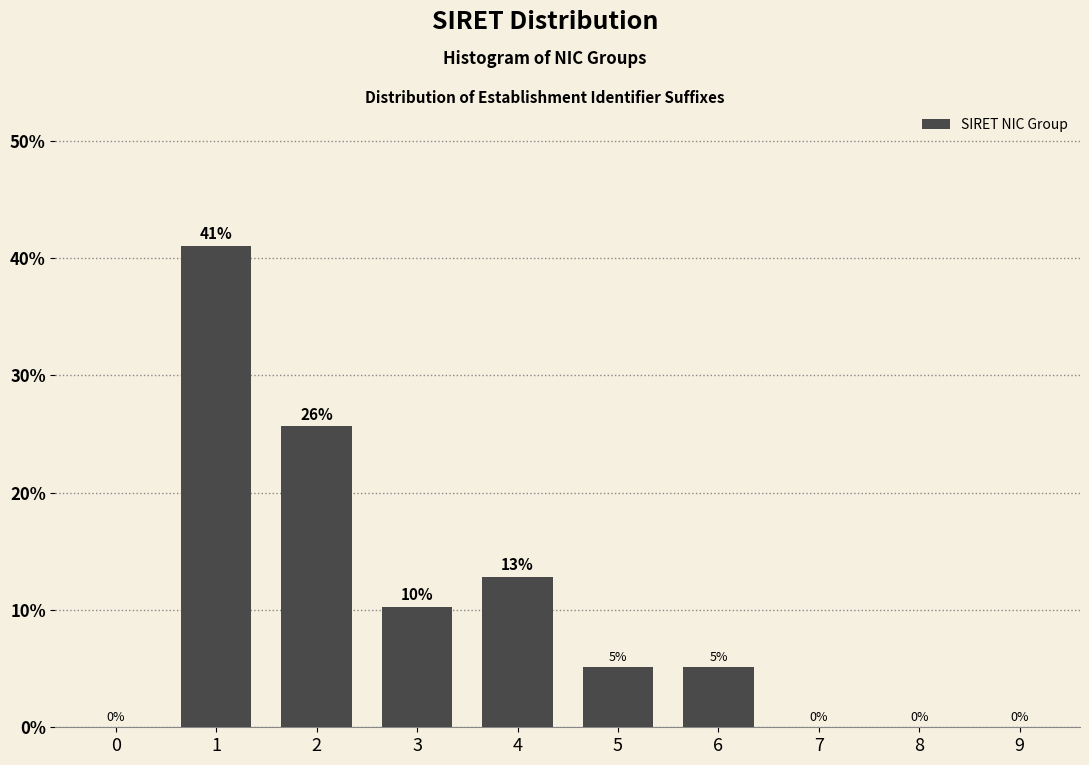

Is it true that the value at 4 is 12.8?

True